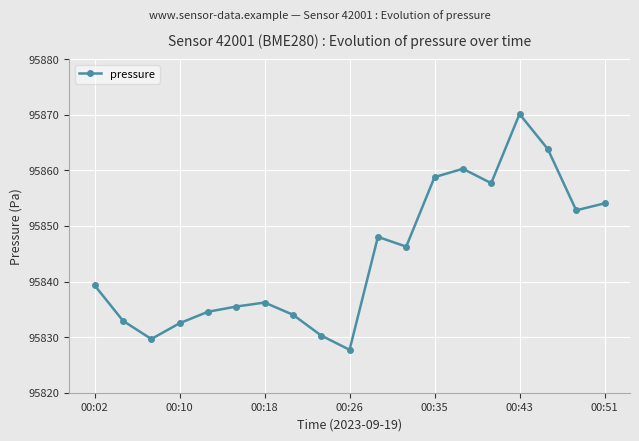

Reading left to right, extract all data points from this chart.

95839.3	95832.9	95829.7	95832.5	95834.6	95835.5	95836.2	95834.0	95830.3	95827.7	95848.0	95846.3	95858.8	95860.3	95857.7	95870.1	95863.8	95852.8	95854.1